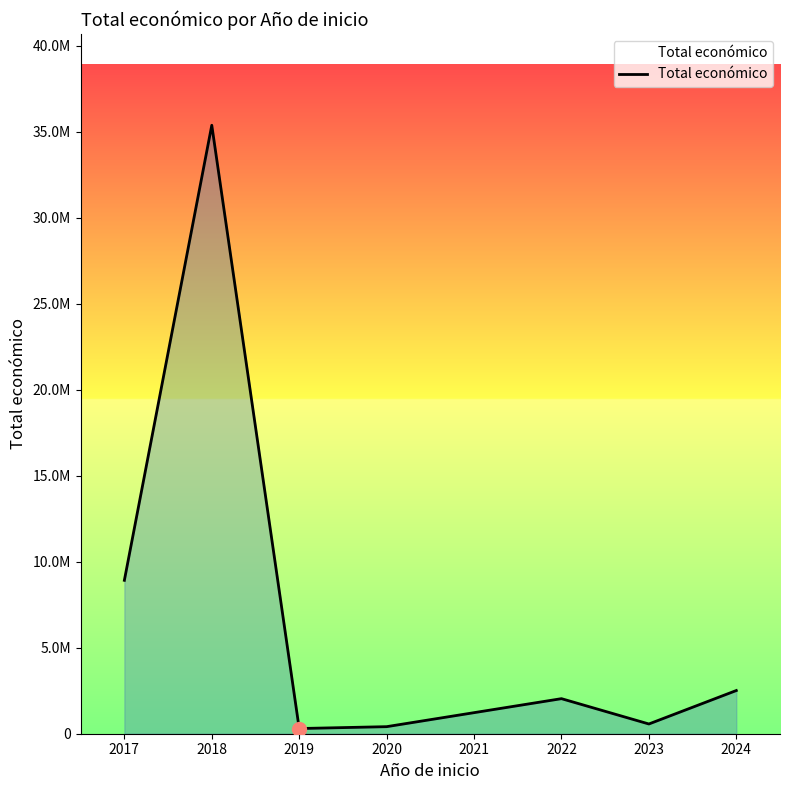

How many points are higher than both their immediate neighbors (excluding endpoints)?

2